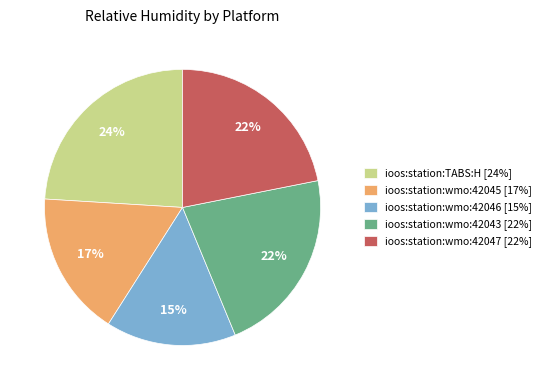

Which category has the biggest portion of the pie?

ioos:station:TABS:H